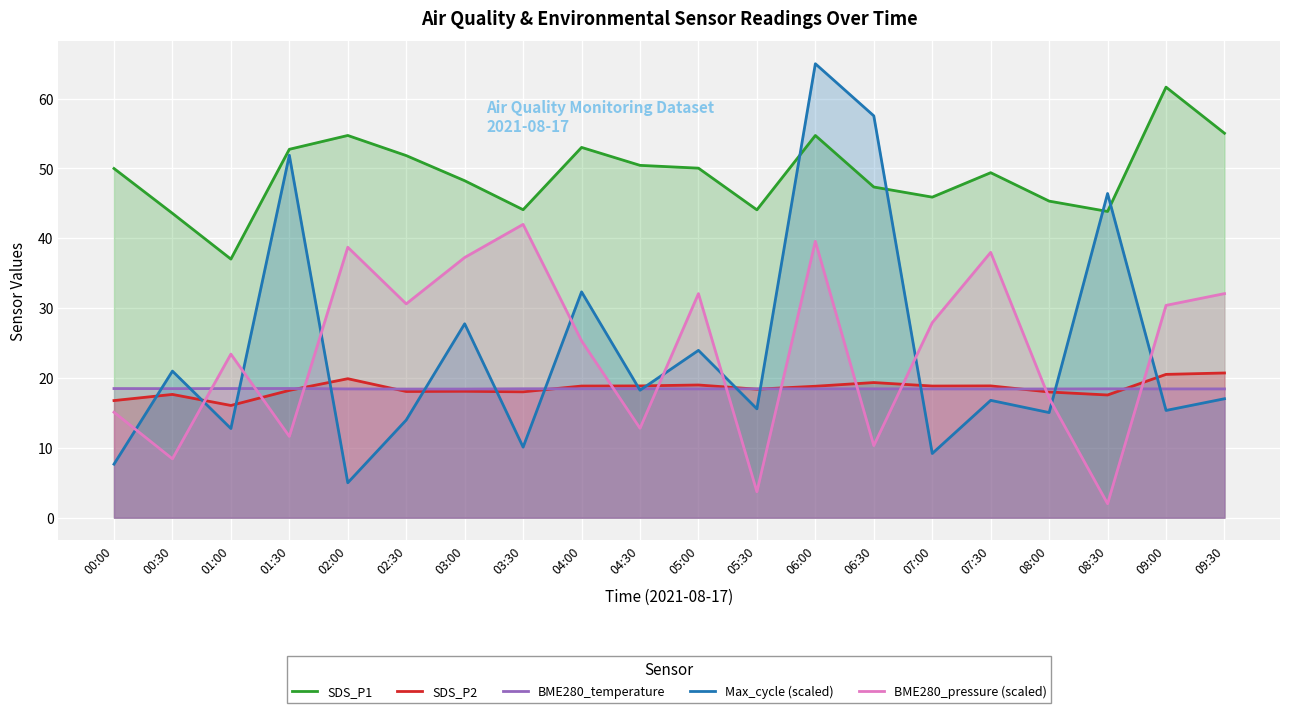

How many values in the Max_cycle (scaled) series exceed 17?

10